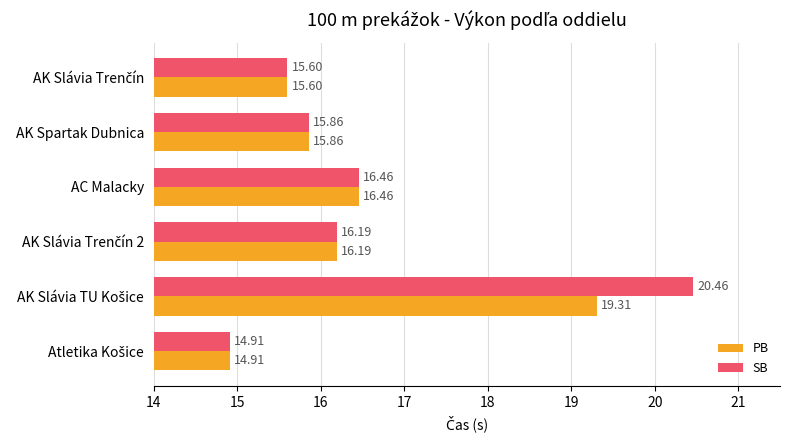

What is the difference between the maximum and minimum values in the PB series?

4.4